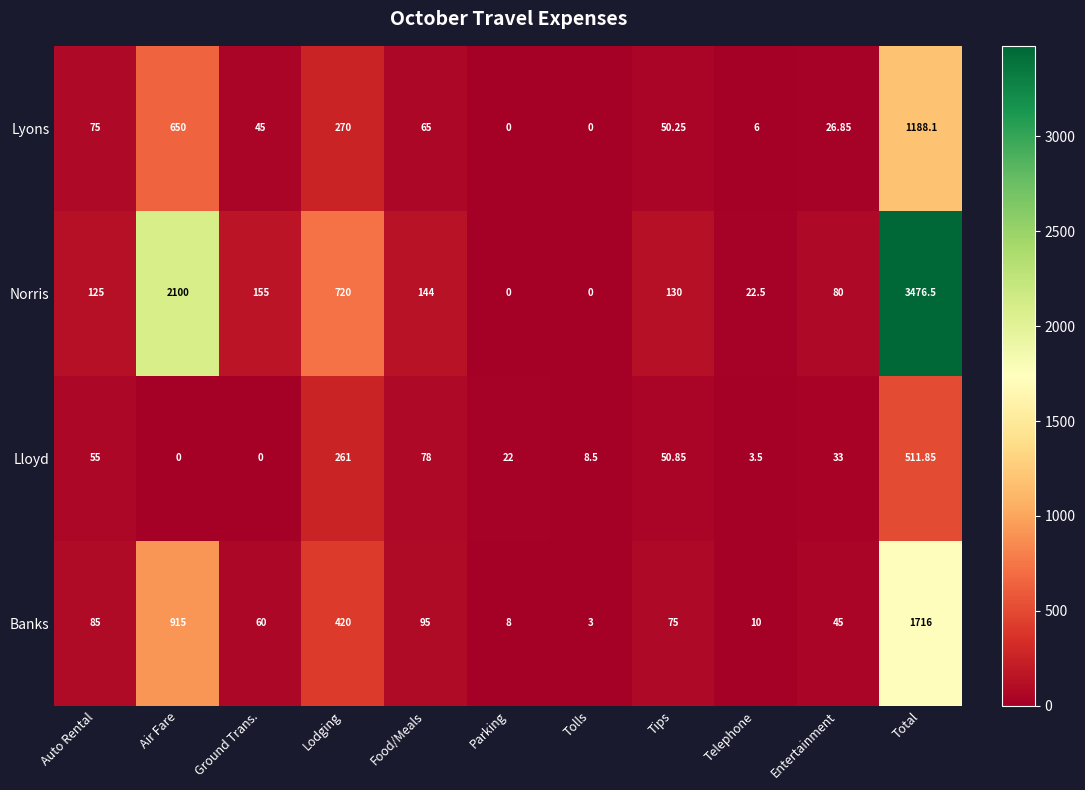

Where is Norris nearest to the value 1738?

Air Fare